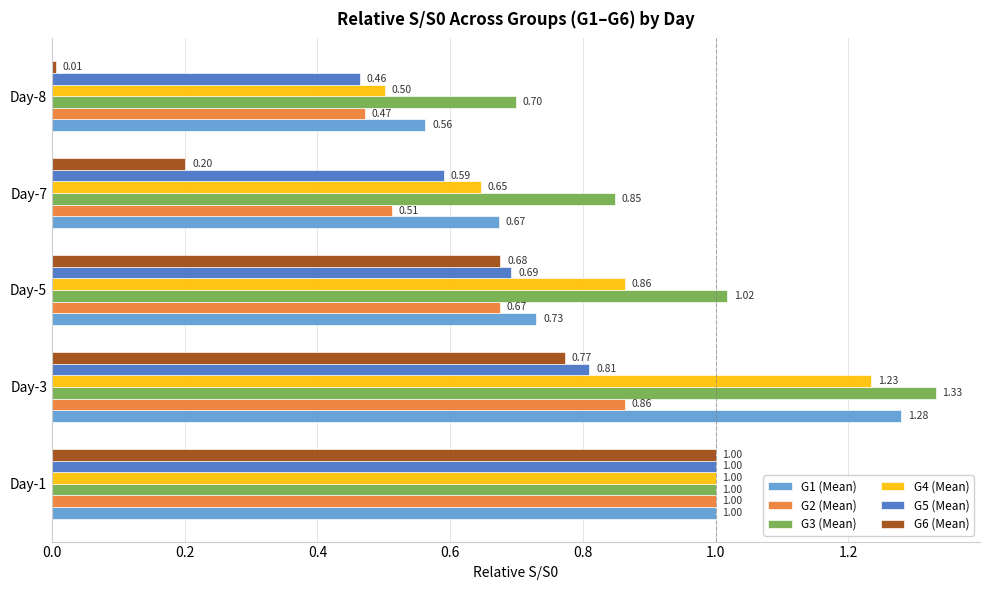

Which series has the largest range (max minus min)?

G6 (Mean)